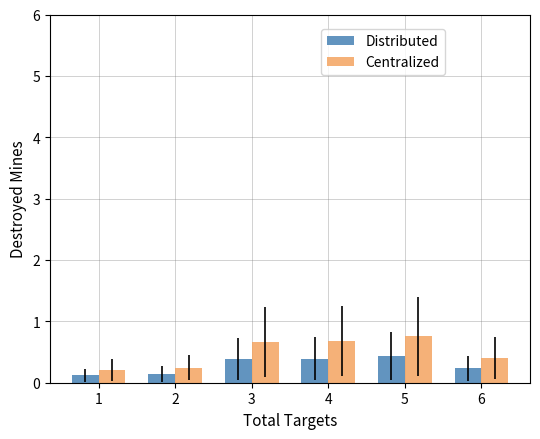

Reading left to right, what are all the values shown in this chart?

Distributed: 0.1	0.1	0.4	0.4	0.4	0.2
Centralized: 0.2	0.2	0.7	0.7	0.8	0.4